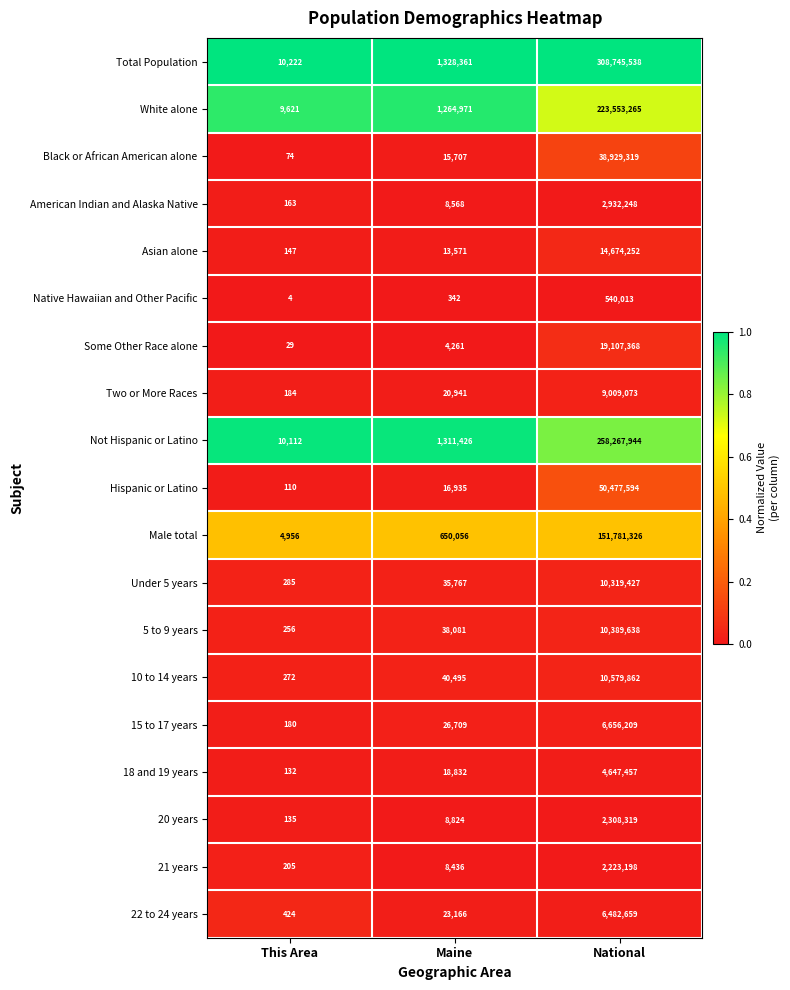

Rank the series at This Area from highest to lowest value.

Total Population, Not Hispanic or Latino, White alone, Male total, 22 to 24 years, Under 5 years, 10 to 14 years, 5 to 9 years, 21 years, Two or More Races, 15 to 17 years, American Indian and Alaska Native, Asian alone, 20 years, 18 and 19 years, Hispanic or Latino, Black or African American alone, Some Other Race alone, Native Hawaiian and Other Pacific